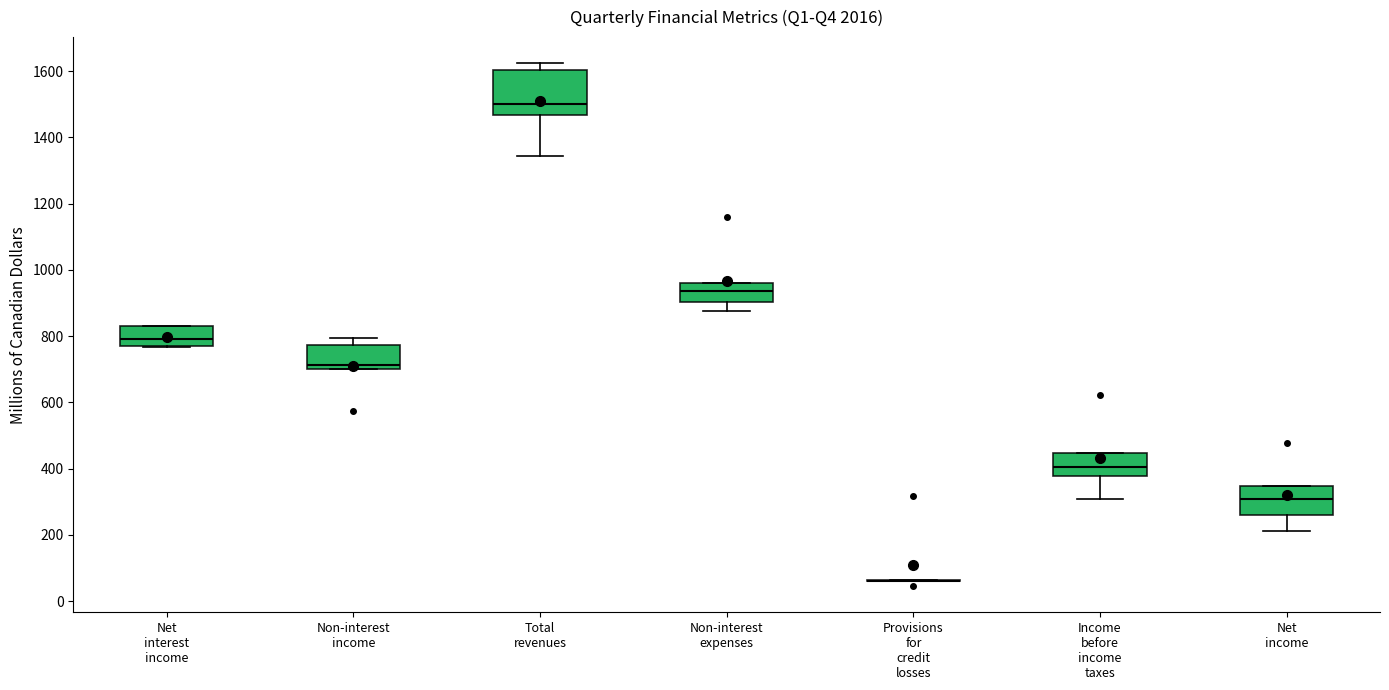

Where is the lower edge of the box for Net interest income on the y-axis? The values are not printed on the chart, so give them approximately, as read against the axis.

780